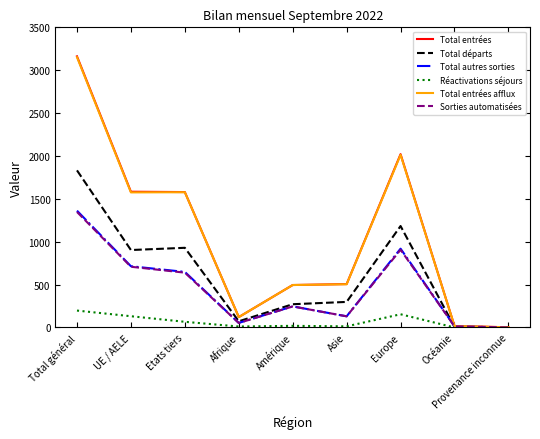

At which category is the sum across all series the highest?

Total général